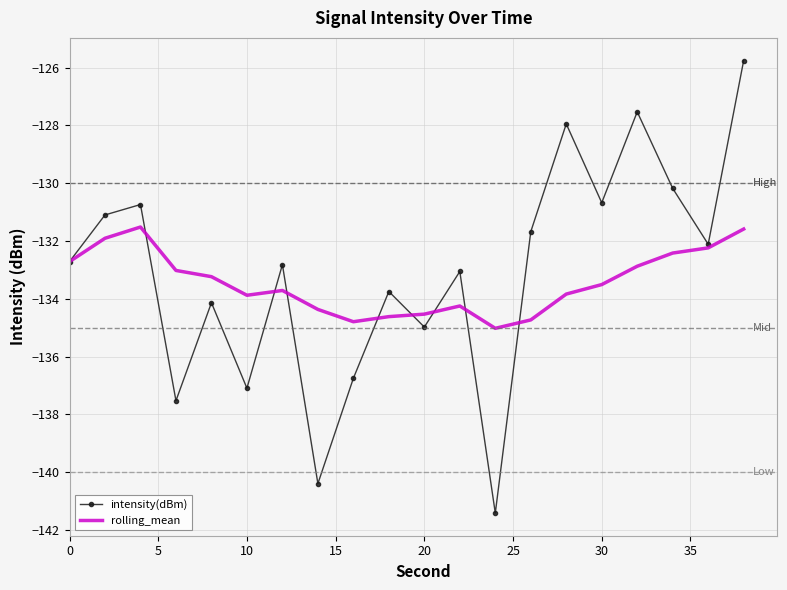

What are all the series names shown in the legend?

intensity(dBm), rolling_mean